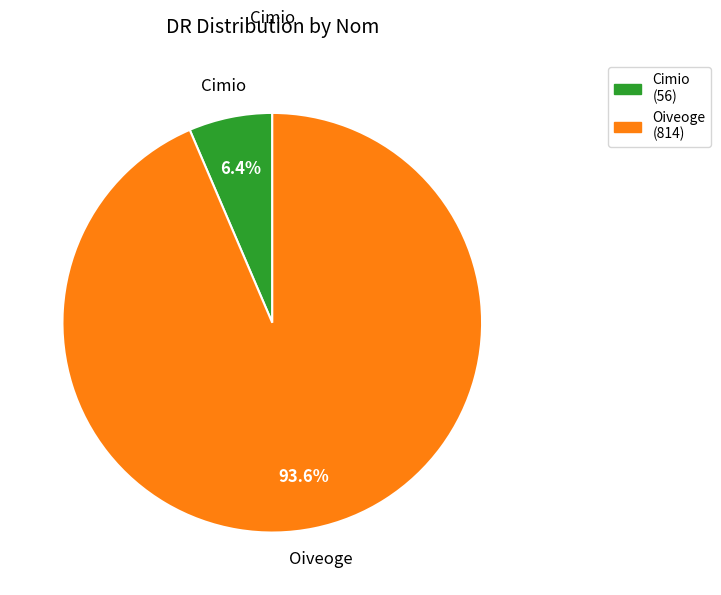

Combined, what portion of the pie is Cimio and Oiveoge?

100.0%